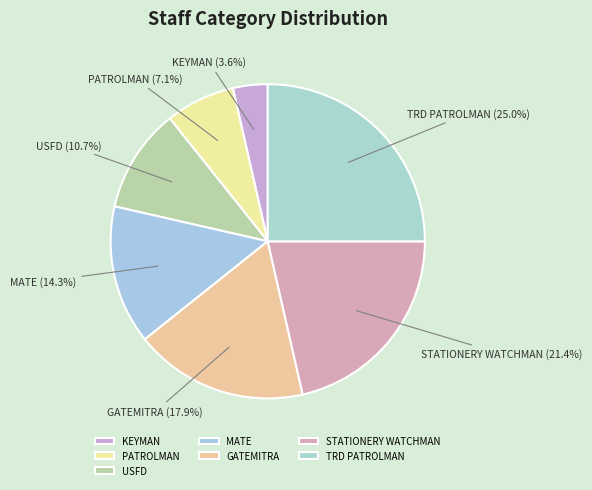

The MATE slice represents 14% of the pie. True or false?

True